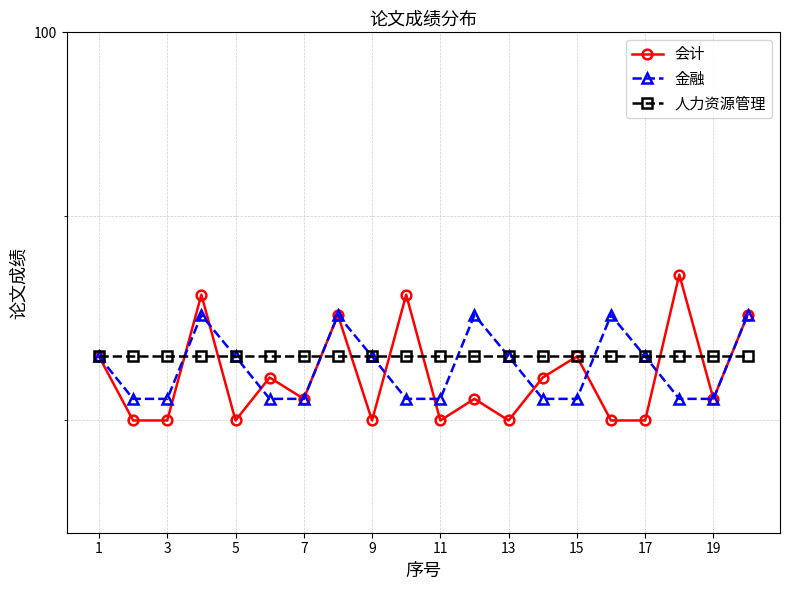

Rank the series by their average value, from highest to lowest.

人力资源管理, 金融, 会计